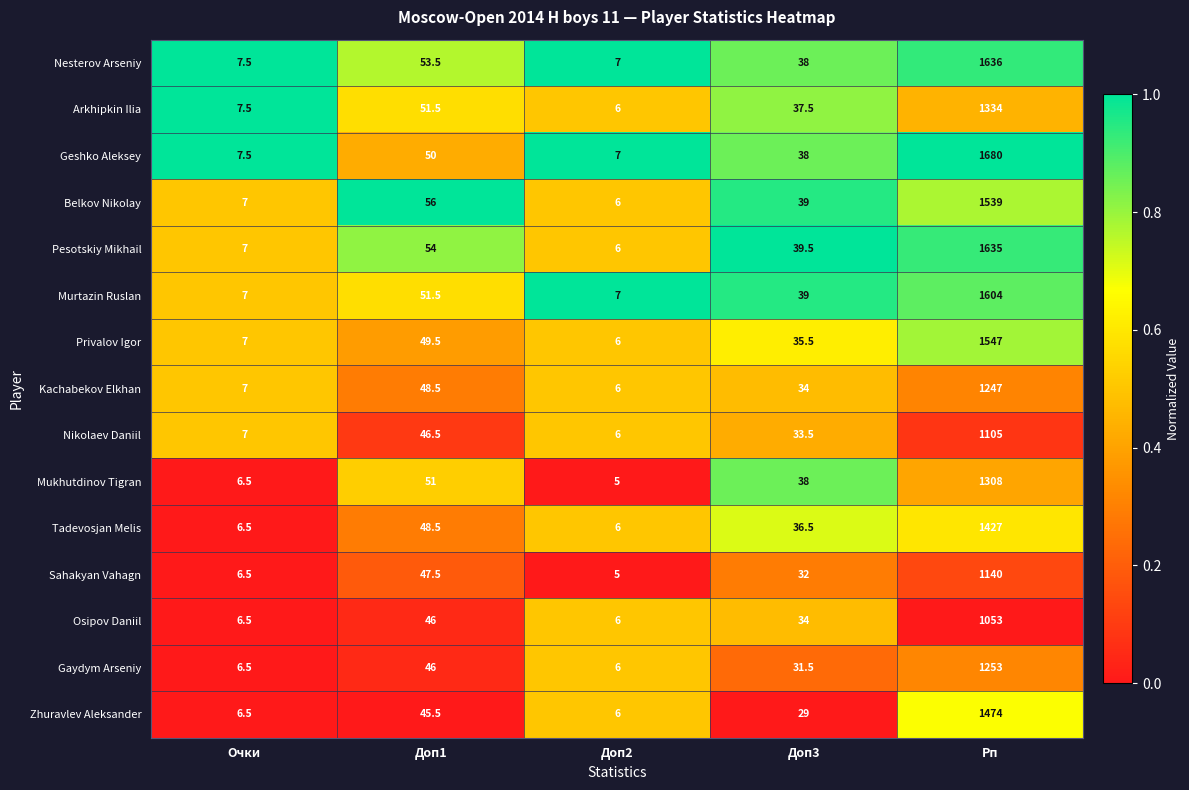

List the labels in order of Privalov Igor value, smallest first.

Доп2, Очки, Доп3, Доп1, Рп